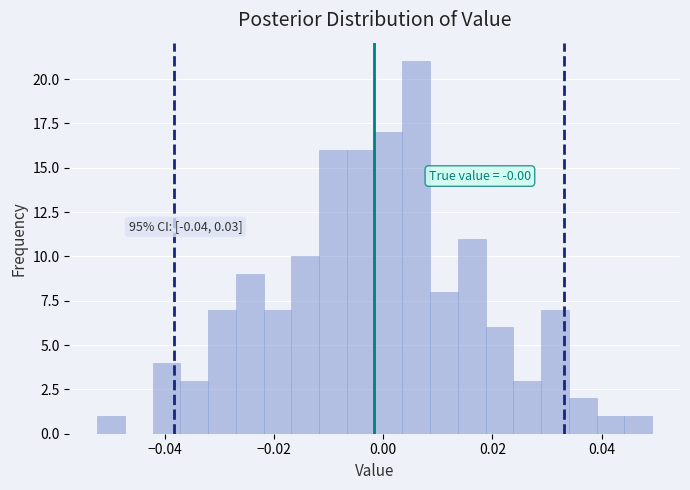

Read against the x-axis, roughly where is the centre of the tallest bar?

0.006